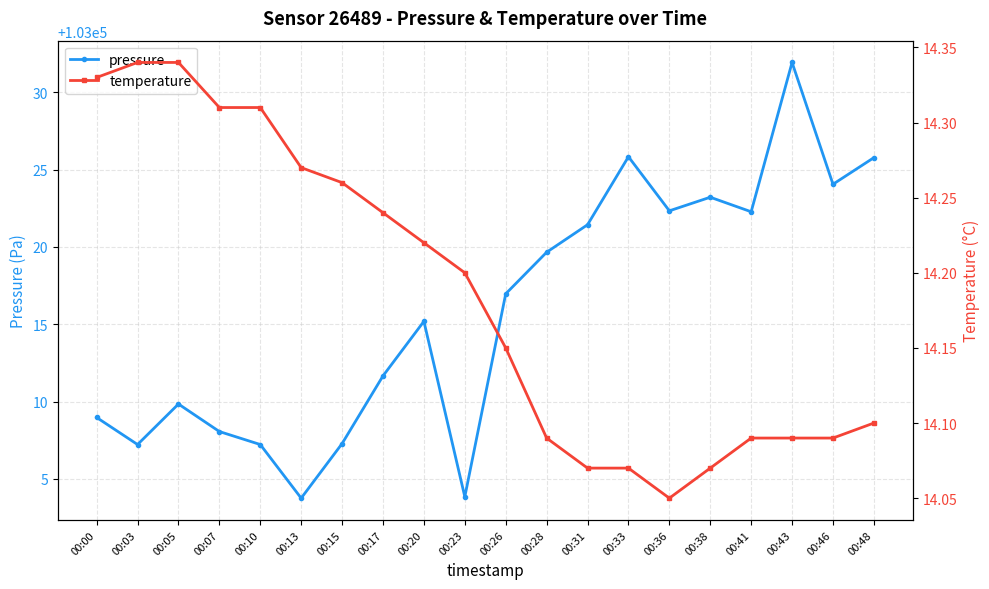

Is the value of pressure at 00:07 greater than the value of temperature at 00:26?

Yes